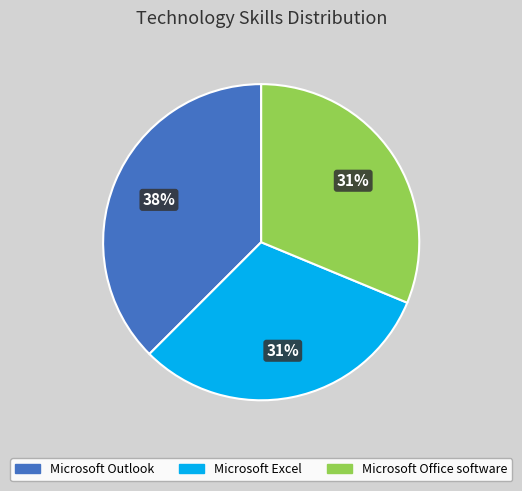

Which category has the biggest portion of the pie?

Microsoft Outlook